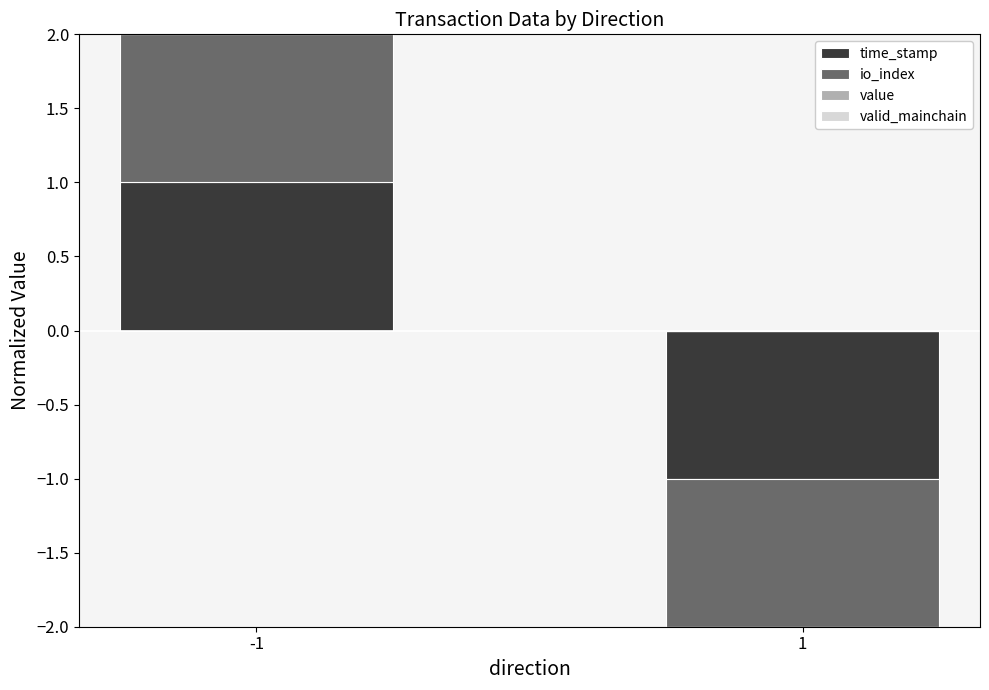

What is the value of the io_index bar at the 1st from the left?

1